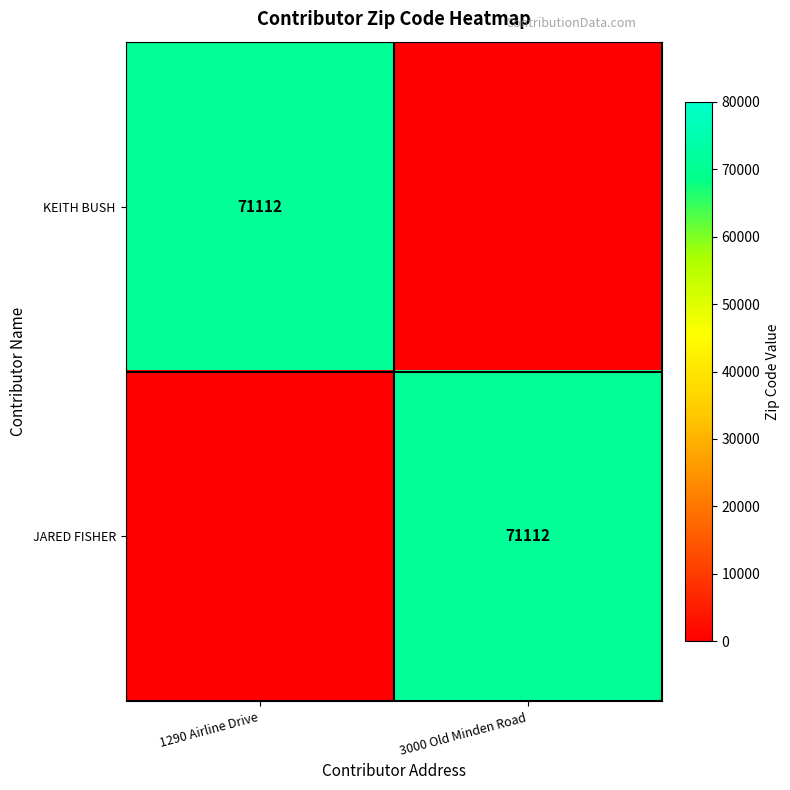

What is the total value across all series at 3000 Old Minden Road?

71112